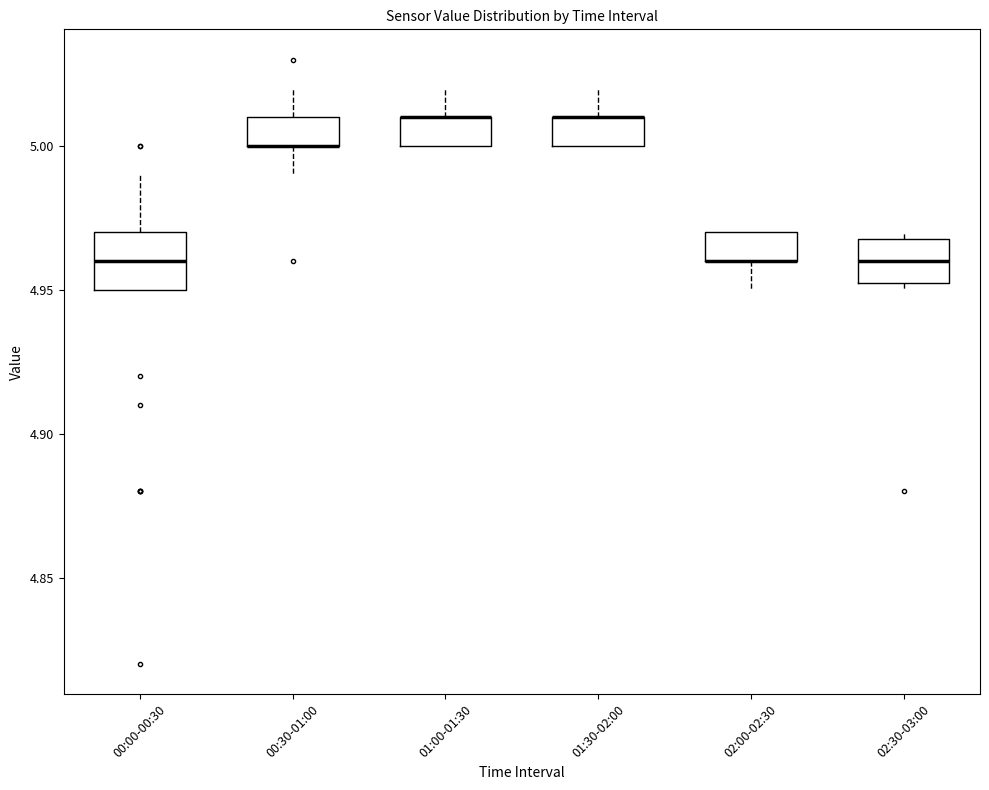

Where is the lower edge of the box for 02:00-02:30 on the y-axis? The values are not printed on the chart, so give them approximately, as read against the axis.

4.960